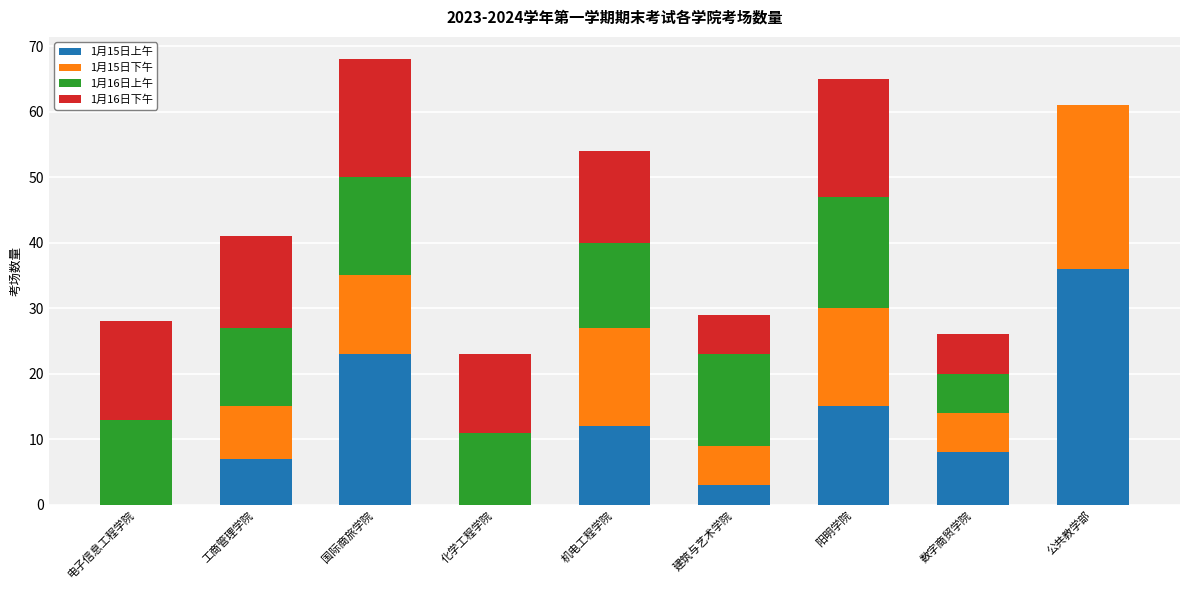

At which label does 1月15日上午 reach its peak?

公共教学部